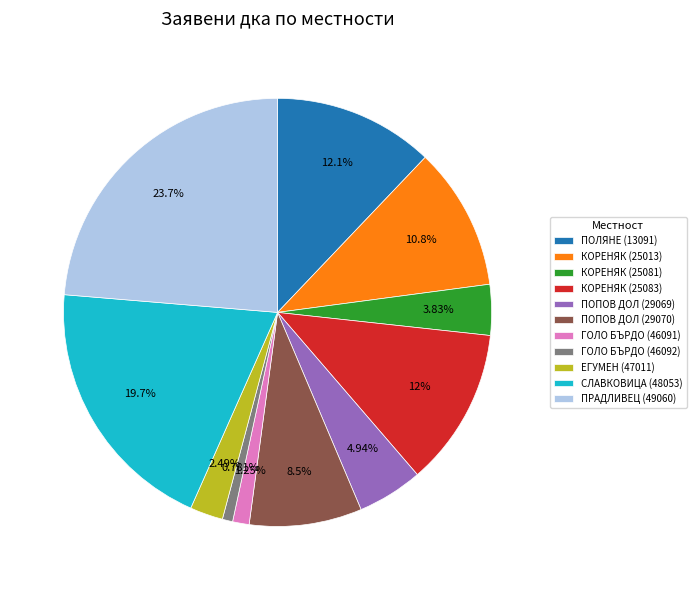

Approximately how many times larger is the value at КОРЕНЯК (25081) compared to ПОПОВ ДОЛ (29070)?

0.5